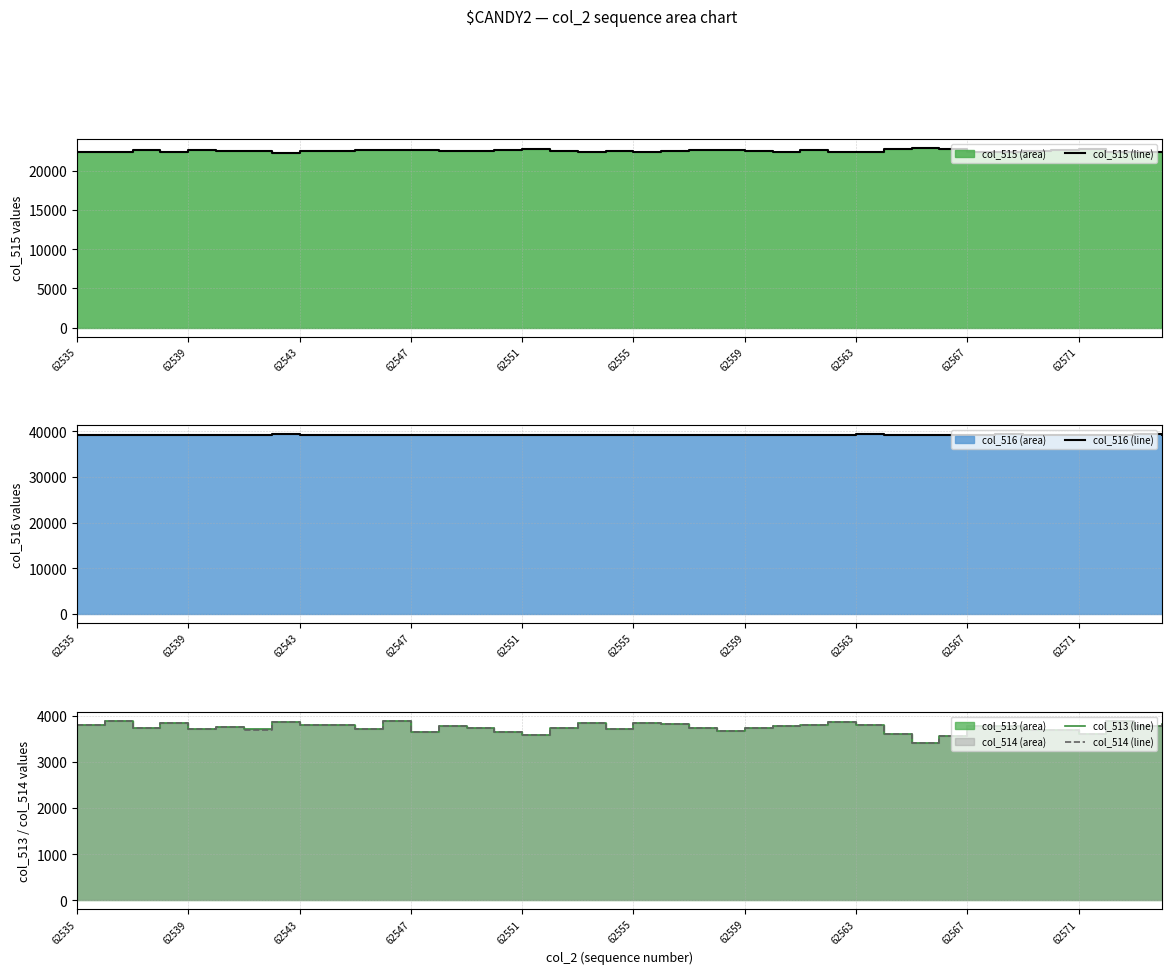

How many lines are shown in the chart?

4